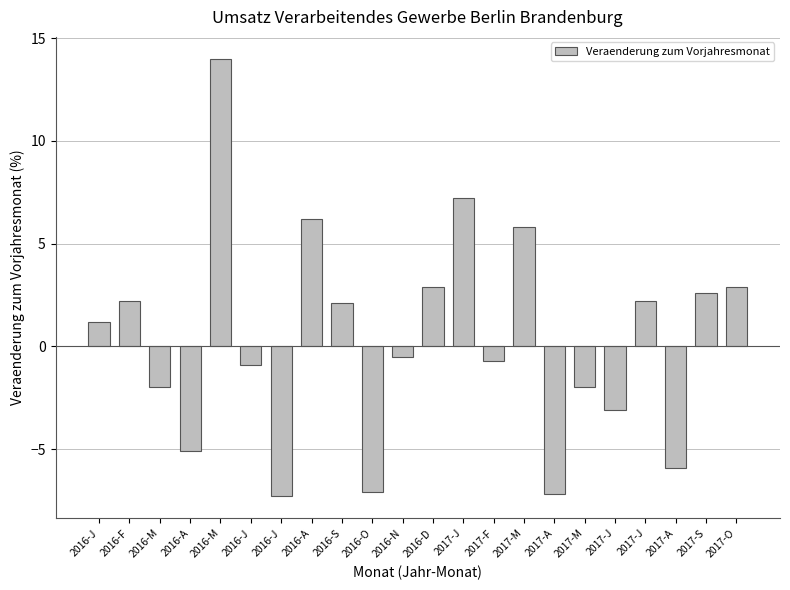

How many distinct data groups are displayed?

1